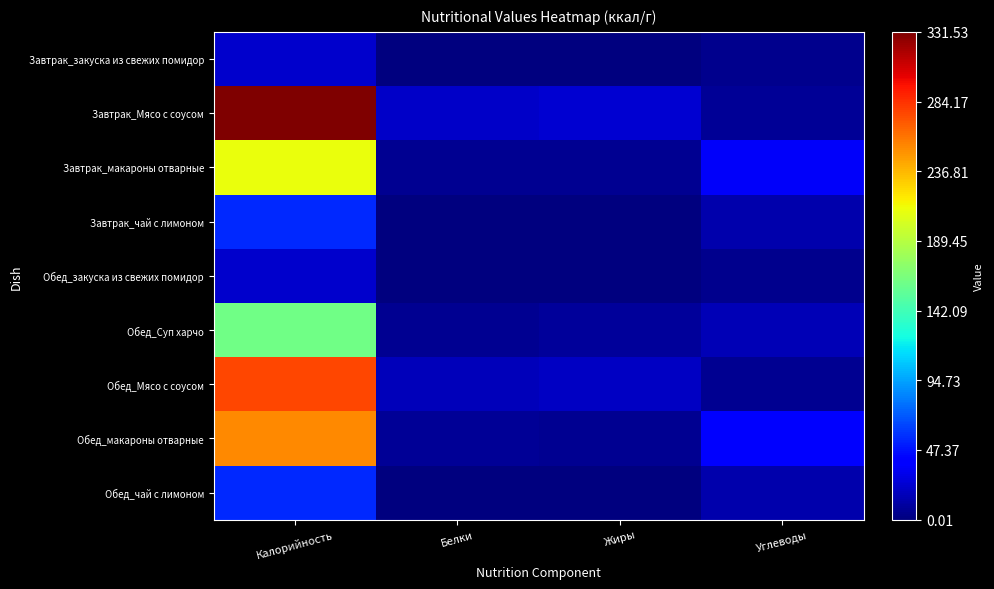

How many categories are shown in the chart?

4